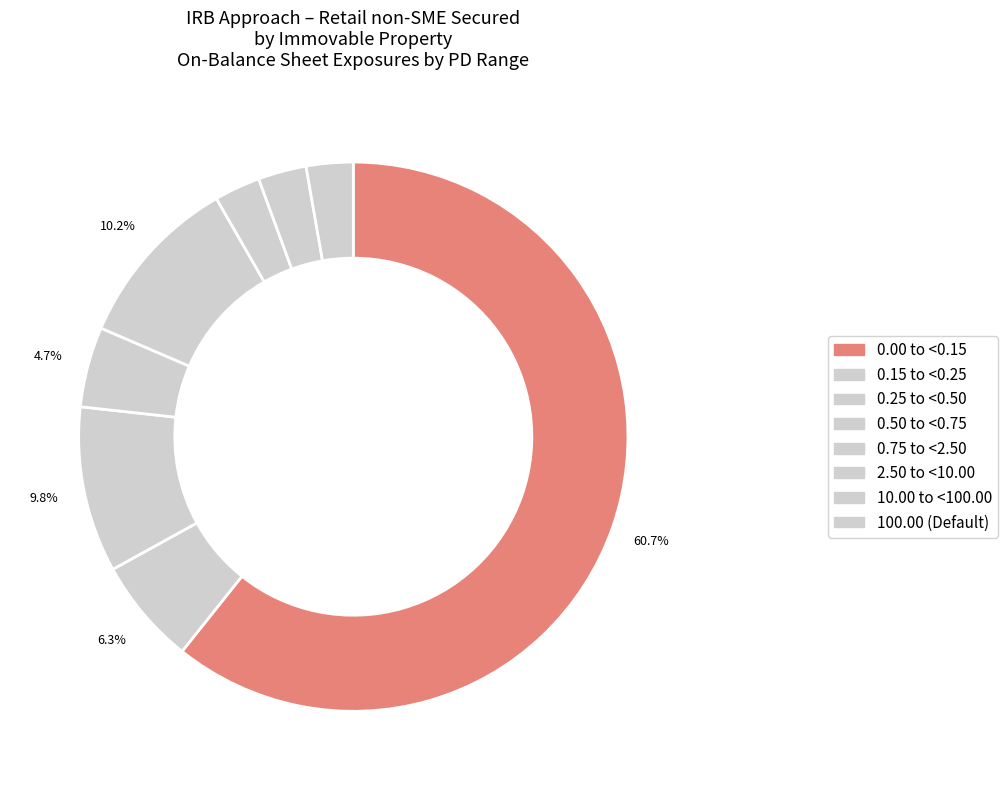

True or false: 0.15 to <0.25 accounts for 6% of the total.

True